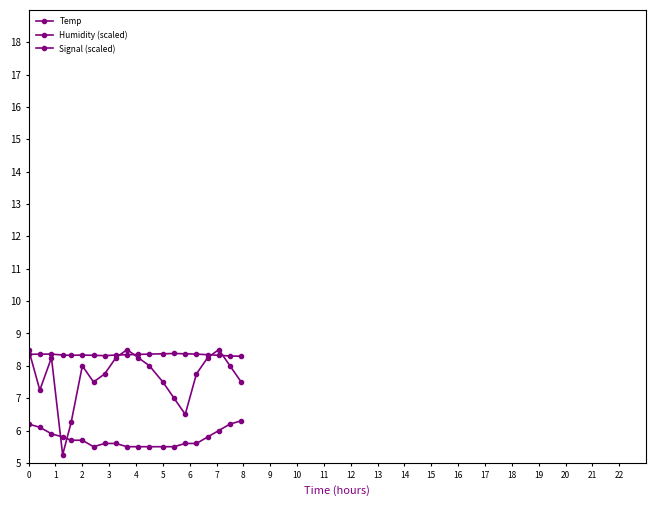

How many series are shown in this chart?

3